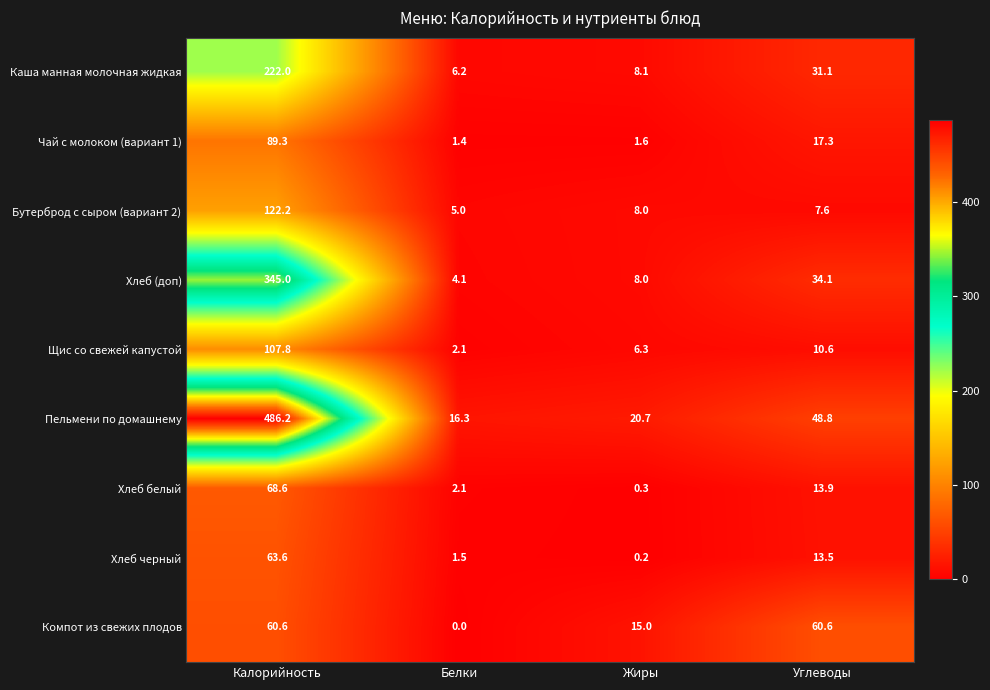

Rank the series at Углеводы from lowest to highest value.

Бутерброд с сыром (вариант 2), Щис со свежей капустой, Хлеб черный, Хлеб белый, Чай с молоком (вариант 1), Каша манная молочная жидкая, Хлеб (доп), Пельмени по домашнему, Компот из свежих плодов